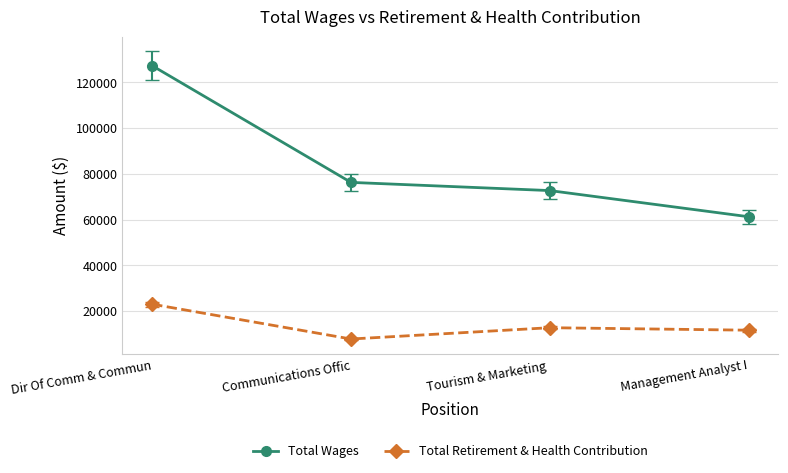

Rank the series at Communications Offic from highest to lowest value.

Total Wages, Total Retirement & Health Contribution